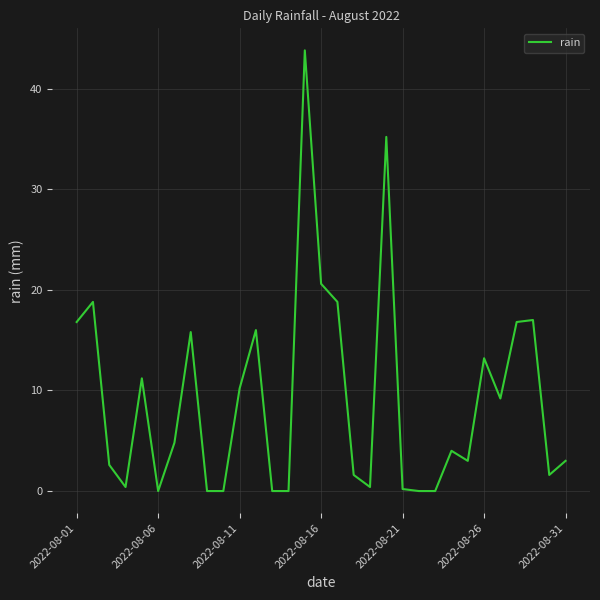

What is the maximum value shown in the chart?

43.8